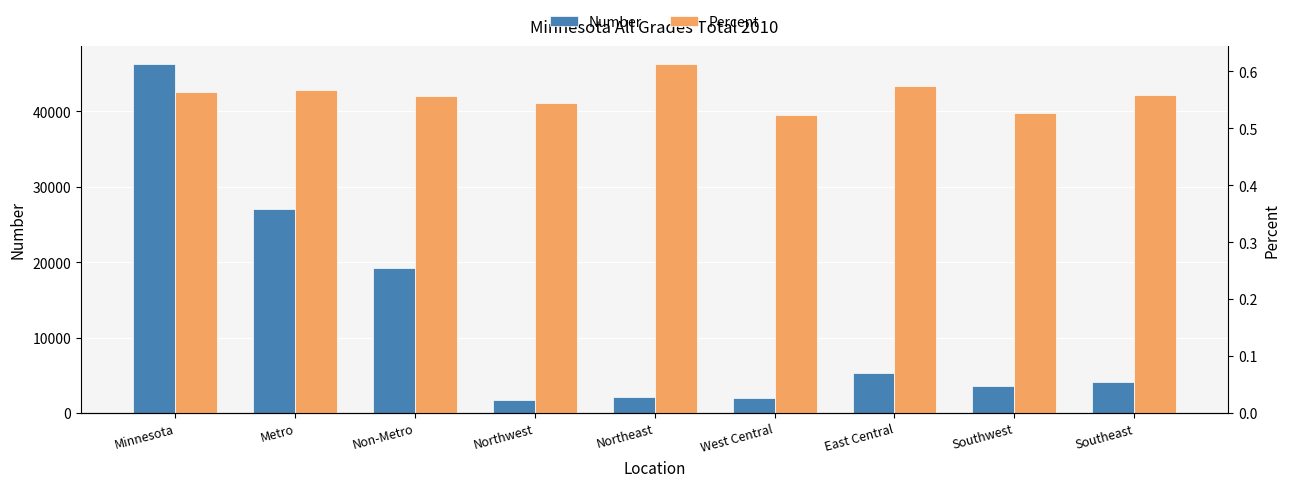

What are all the series names shown in the legend?

Number, Percent